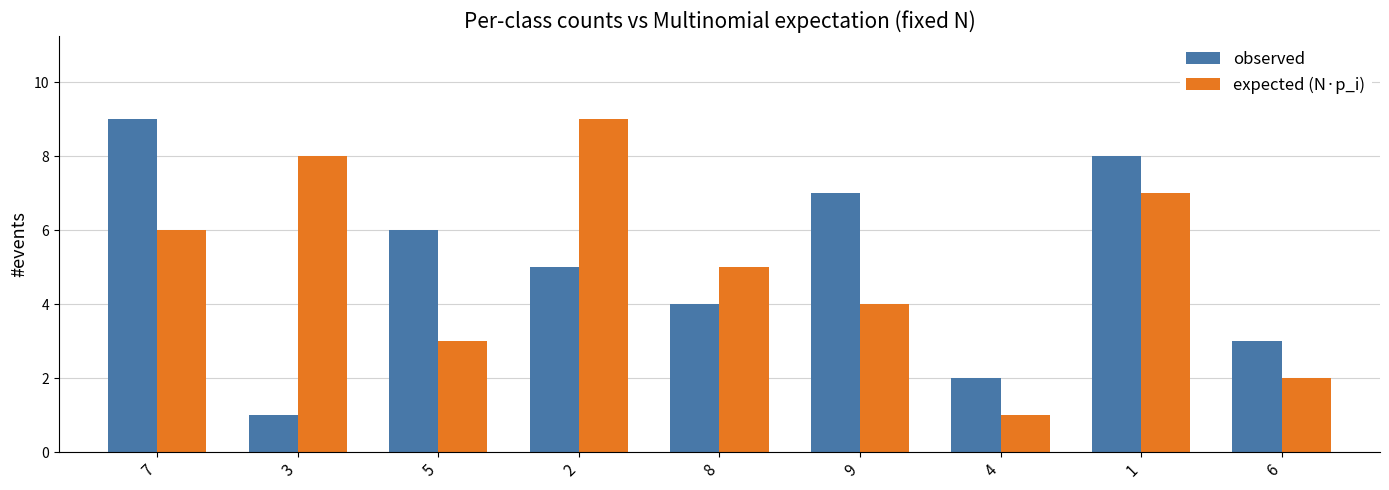

At how many categories does at least one series exceed 1?

9